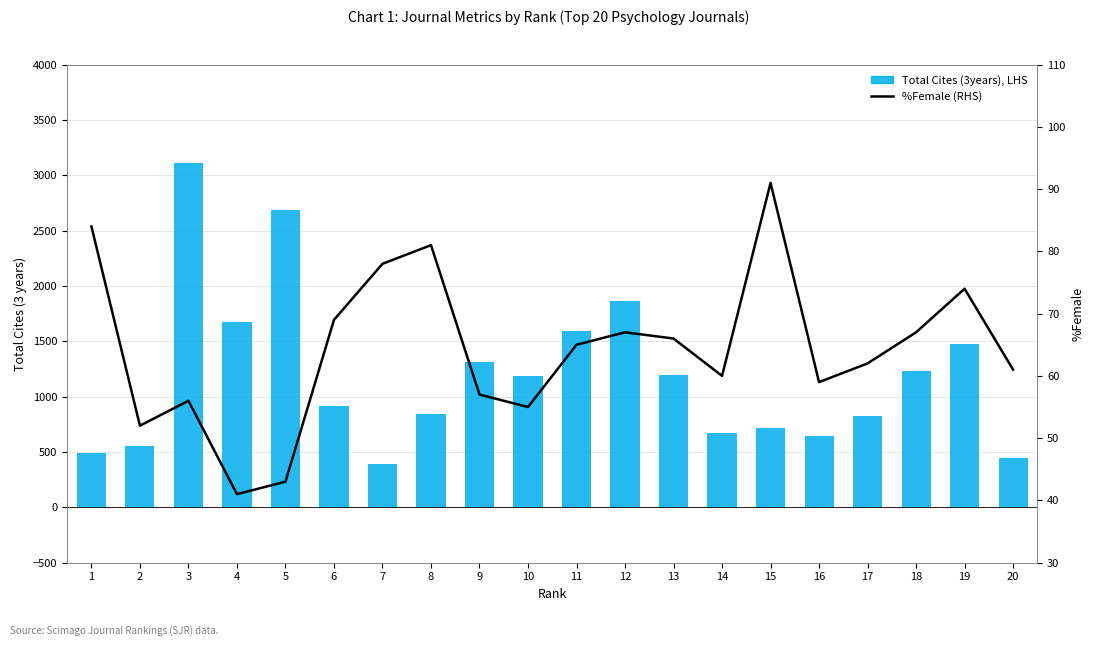

What is the total value across all series at 20?

509